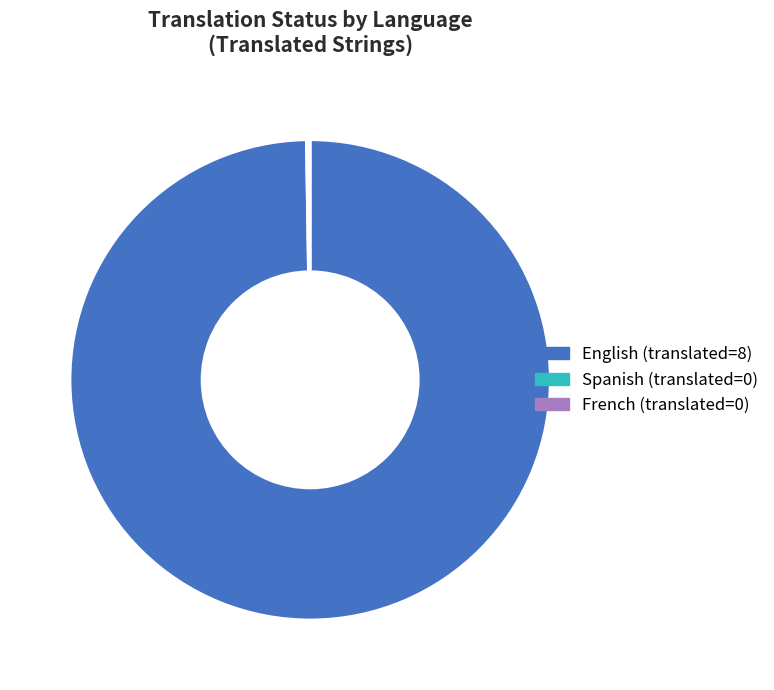

Does English (translated=8) account for over 50% of the chart?

Yes